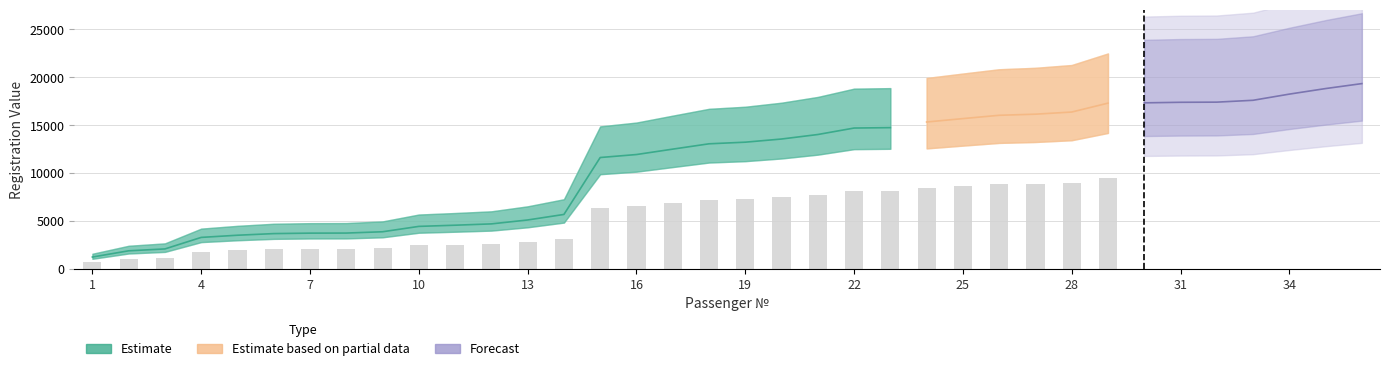

What is the difference between the maximum and second lowest values?

17457